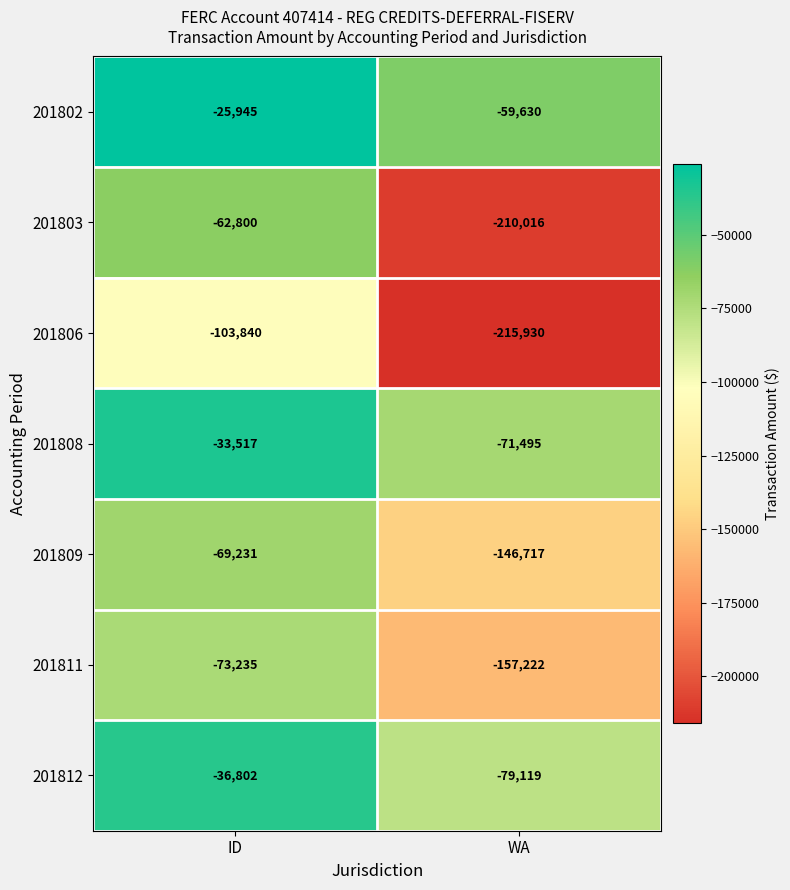

Is the value of 201806 at ID greater than the value of 201812 at WA?

No